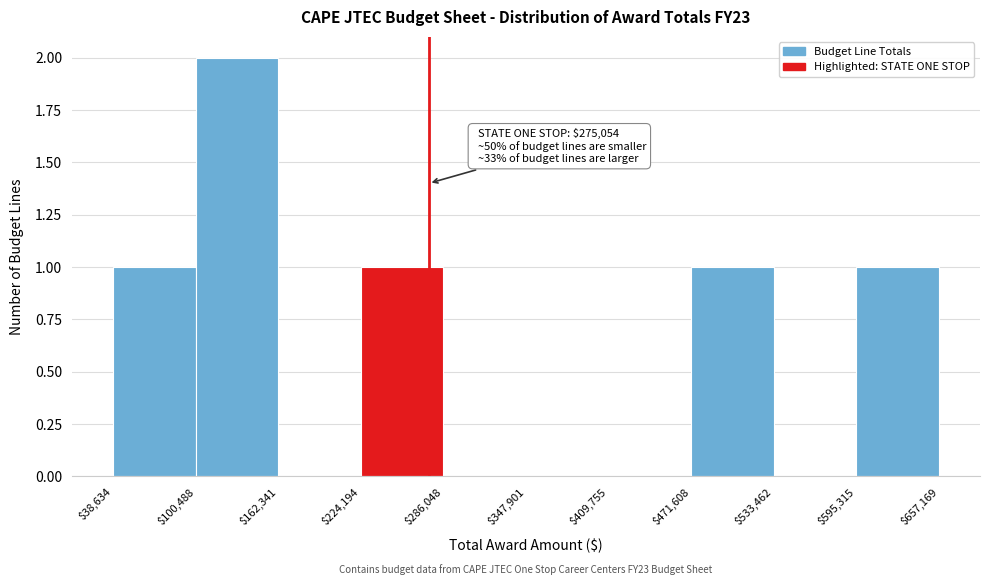

Over which range of the x-axis is the bar tallest?

$100,488 to $162,341